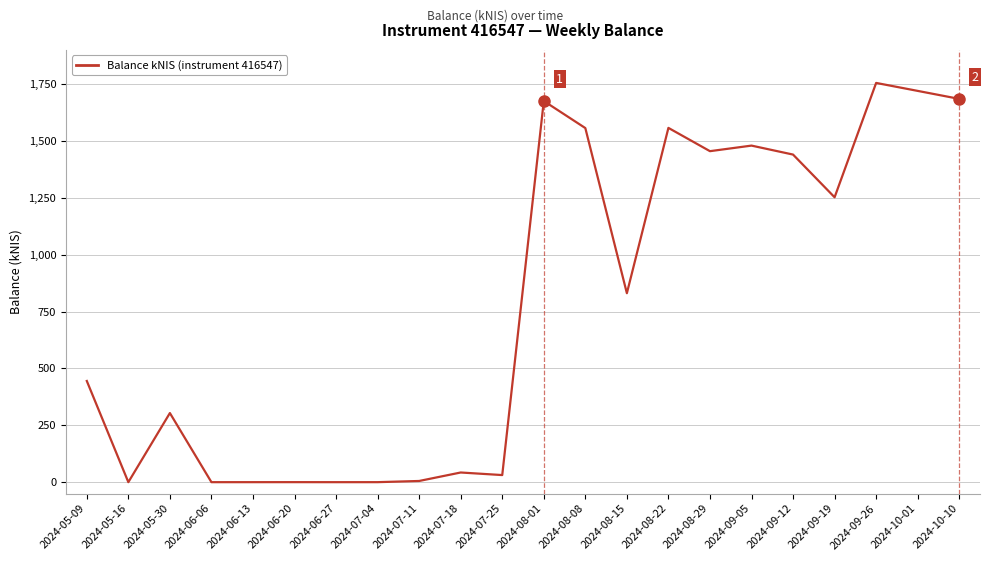

What is the maximum value shown in the chart?

1754.8